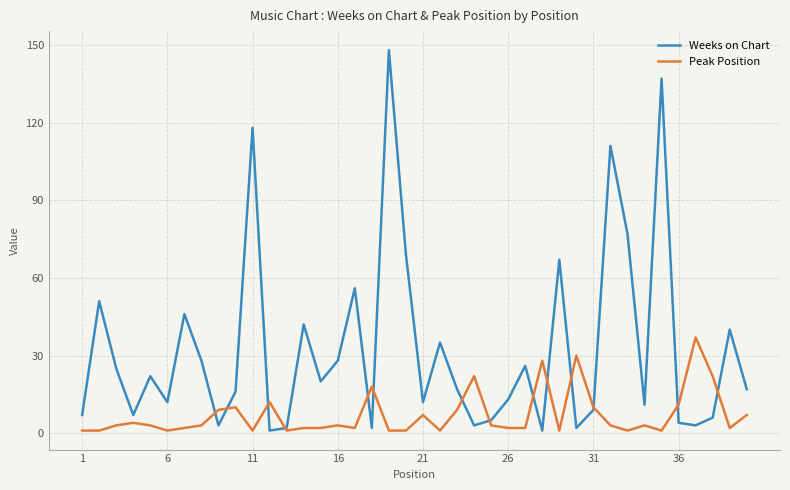

What is the average value of the Weeks on Chart series?

32